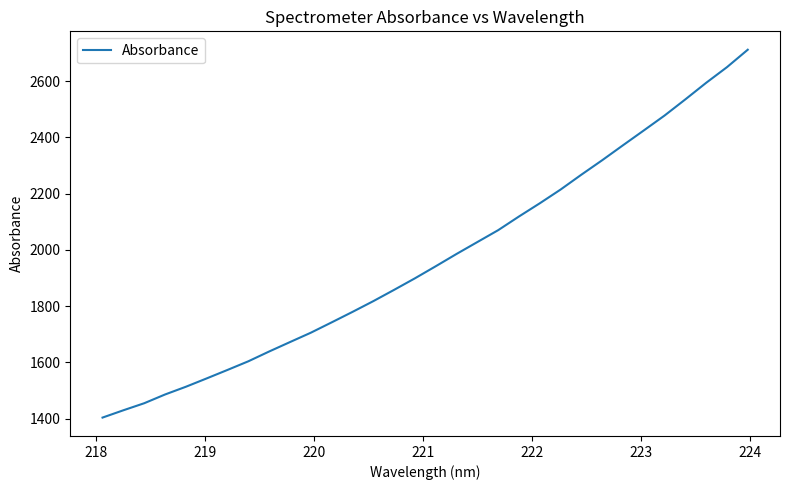

What is the maximum value shown in the chart?

2711.7